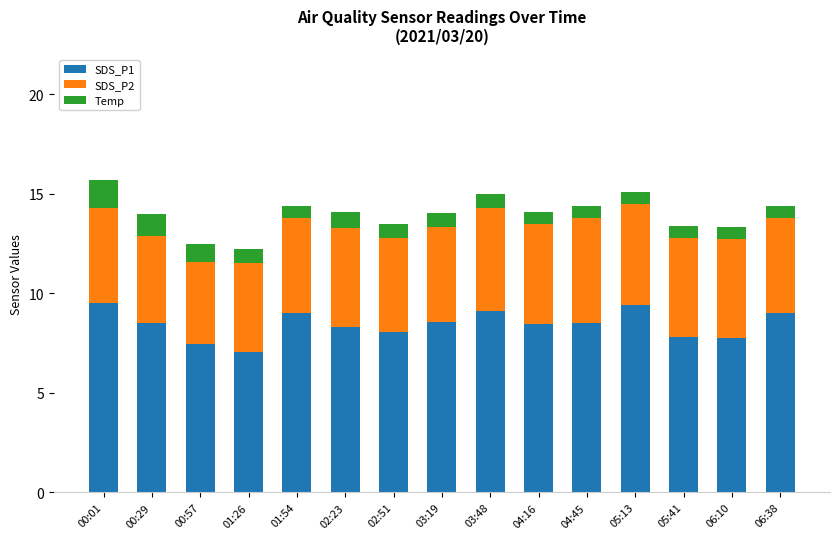

The SDS_P1 series shows 12.2 at 01:54. True or false?

False